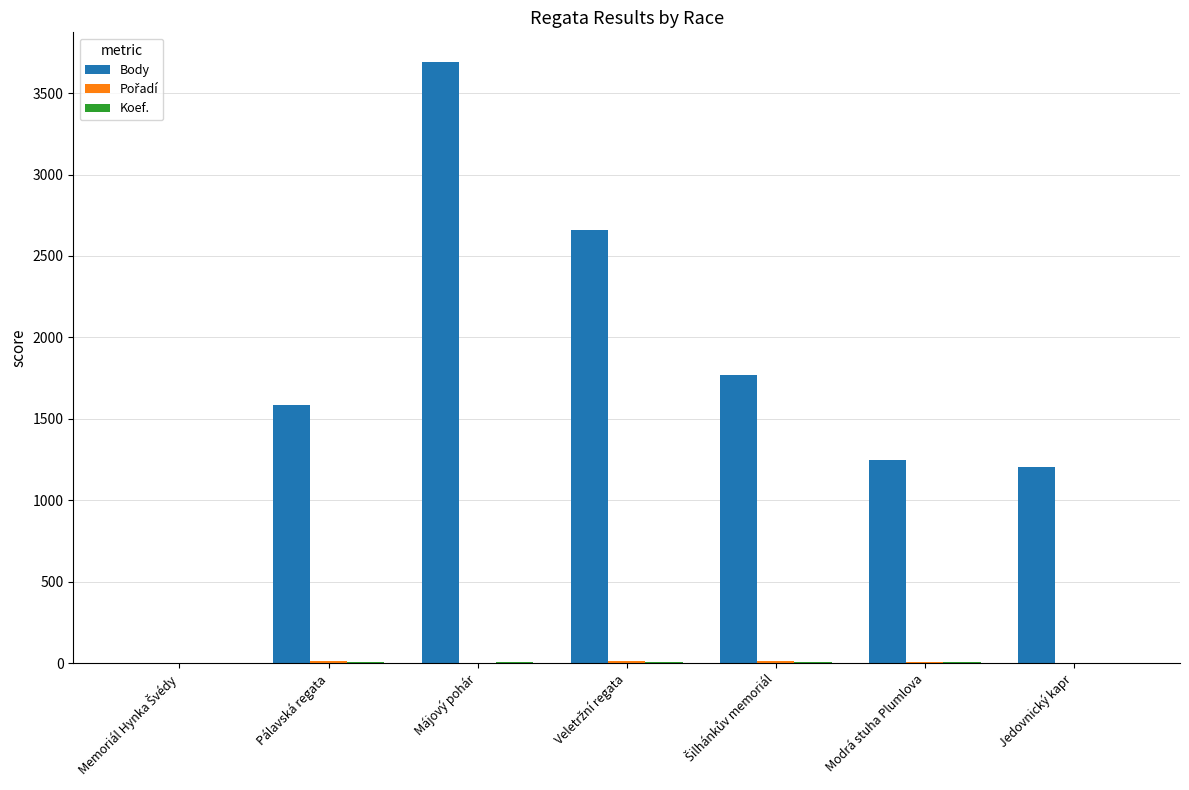

At which category does the chart reach its peak across all series?

Májový pohár